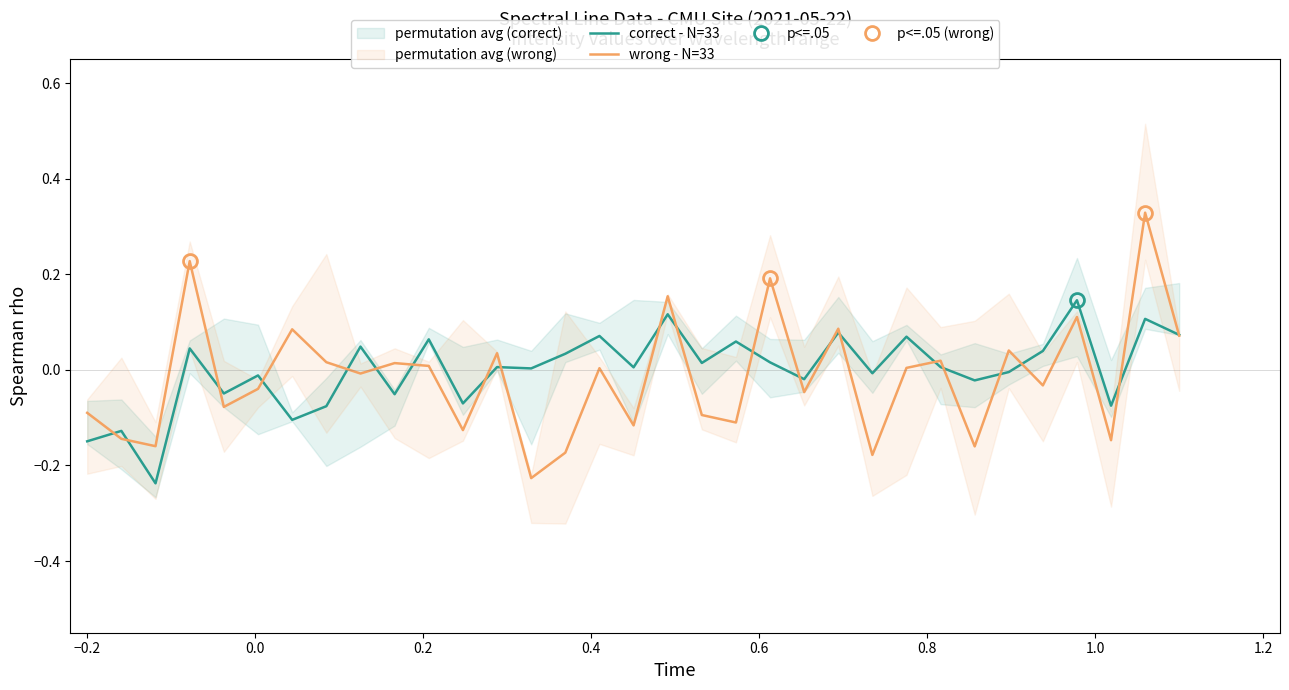

Which series ends up on top after the final intersection of wrong - N=33 and correct - N=33?

correct - N=33